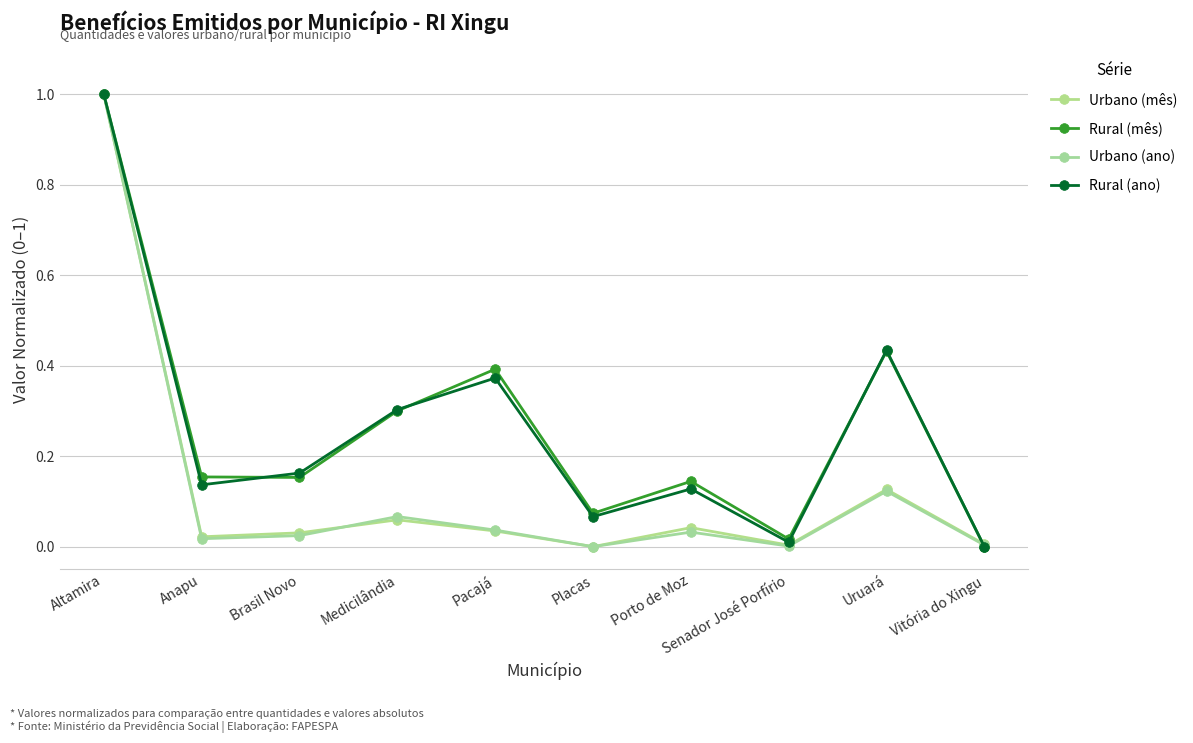

What is the label of the 4th point from the left?

Medicilândia